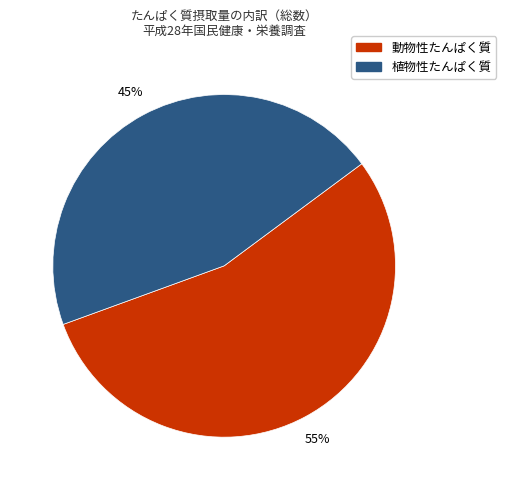

To the nearest percent, what is the average slice percentage?

50%